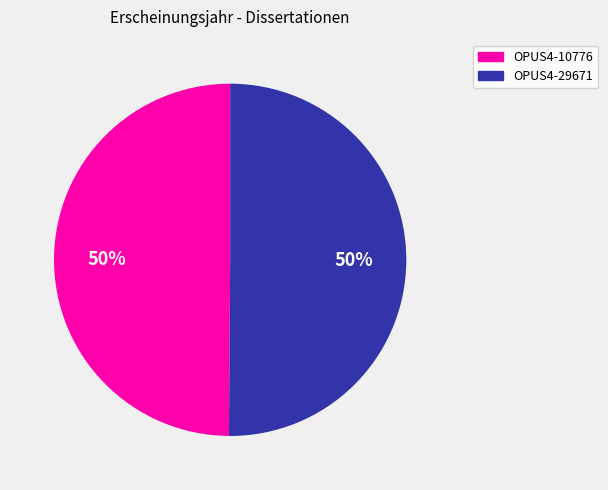

What is the ratio of the value at OPUS4-29671 to the value at OPUS4-10776?

1.0